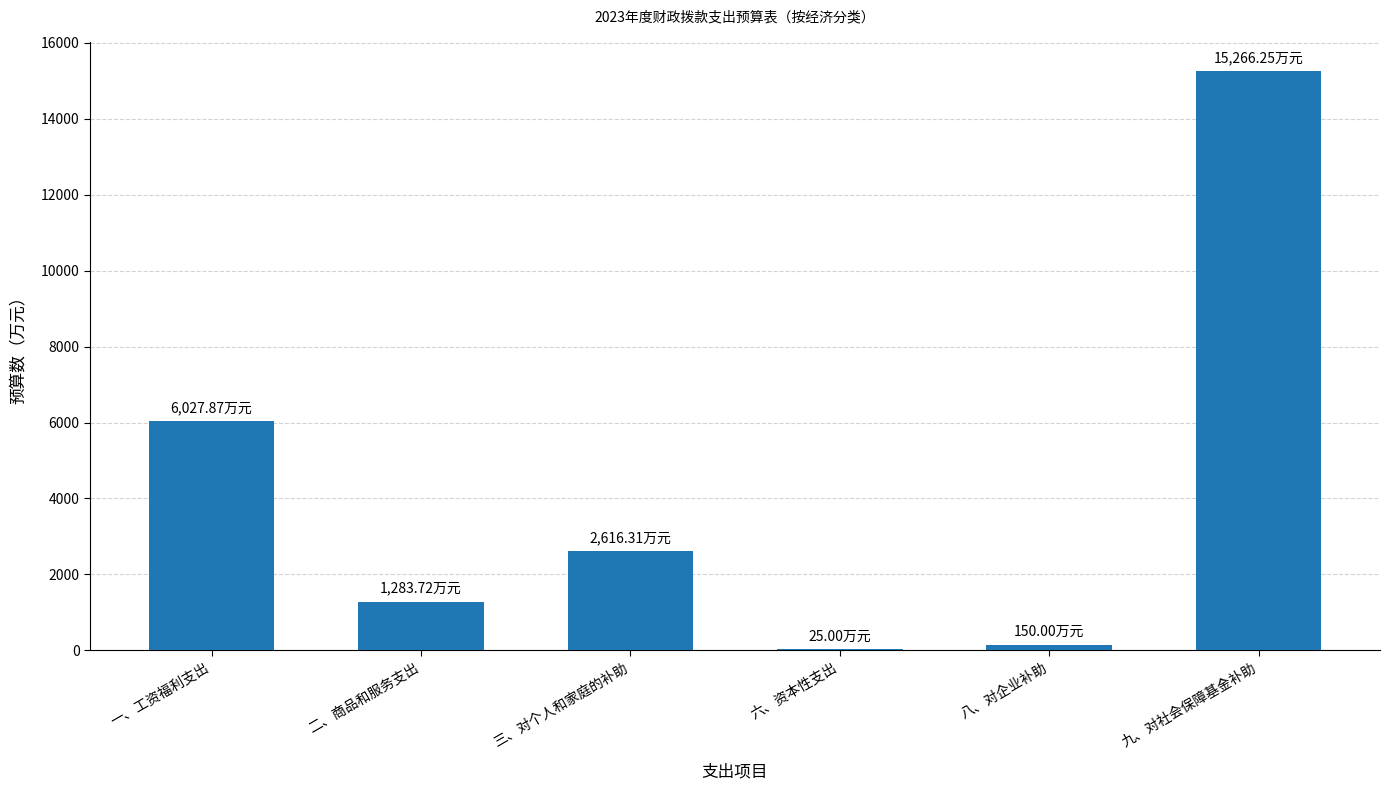

What is the sum of all values?

25369.2